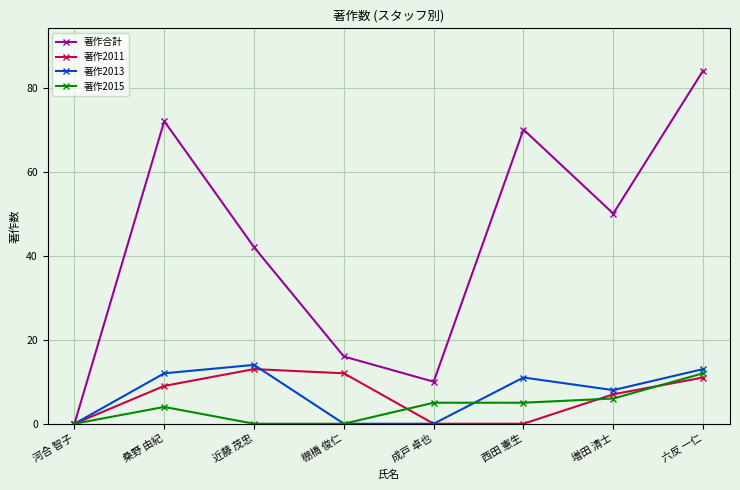

True or false: 著作2013 has a value of 19 at 桑野 由紀.

False